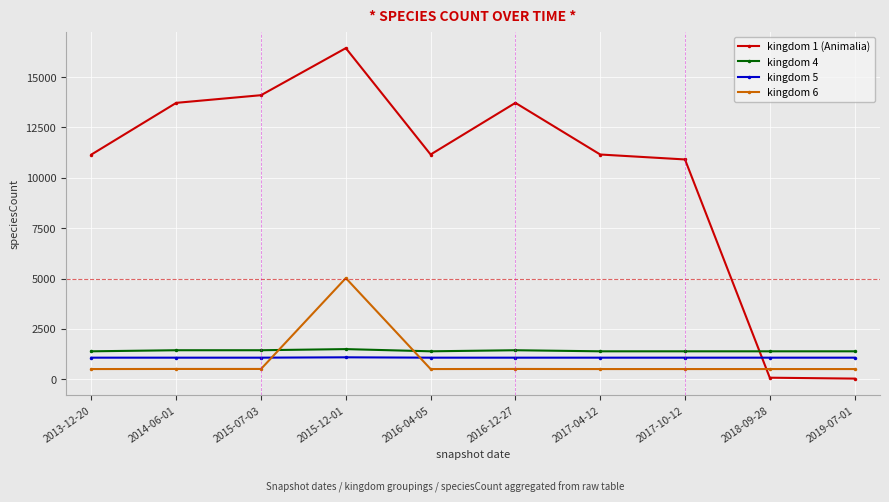

Where is kingdom 1 (Animalia) nearest to the value 8234?

2017-10-12